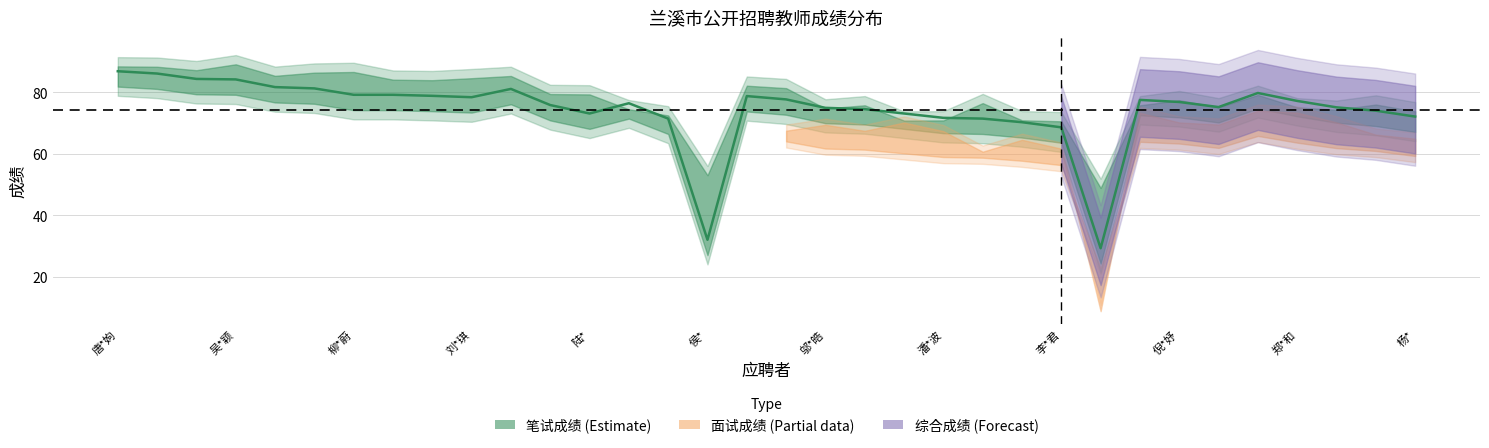

What is the label of the 11th point from the left?

郑*和